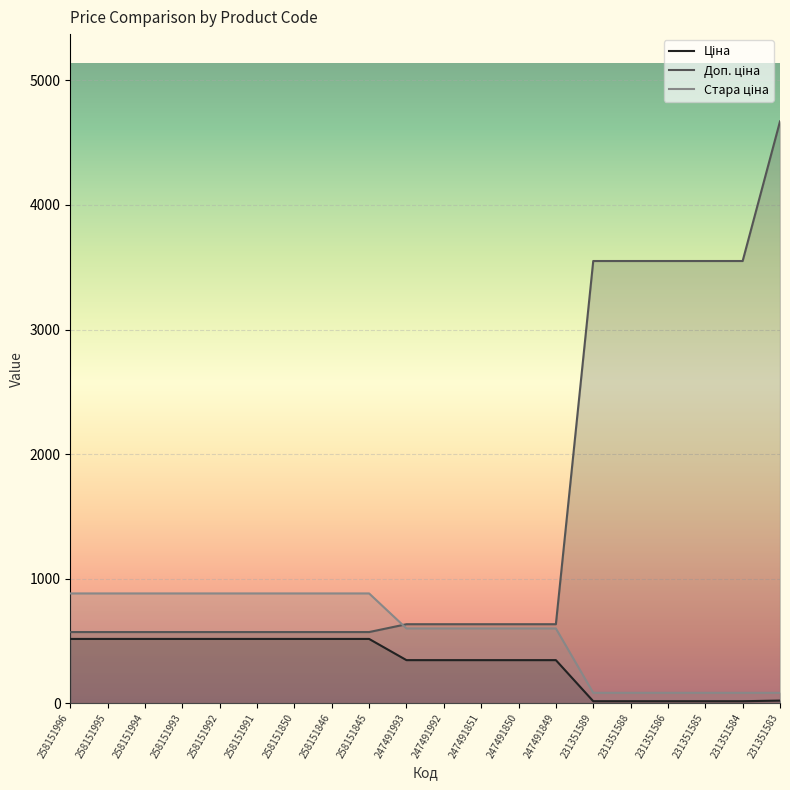

Which category has the highest value across all series?

231351583